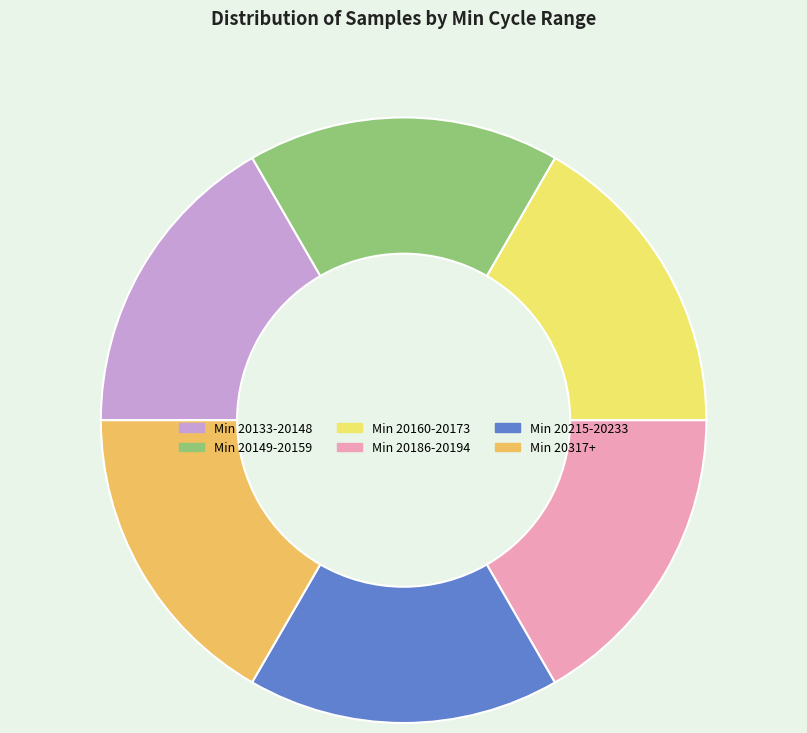

Do Min 20133-20148 and Min 20317+ together represent more than half of the pie?

No